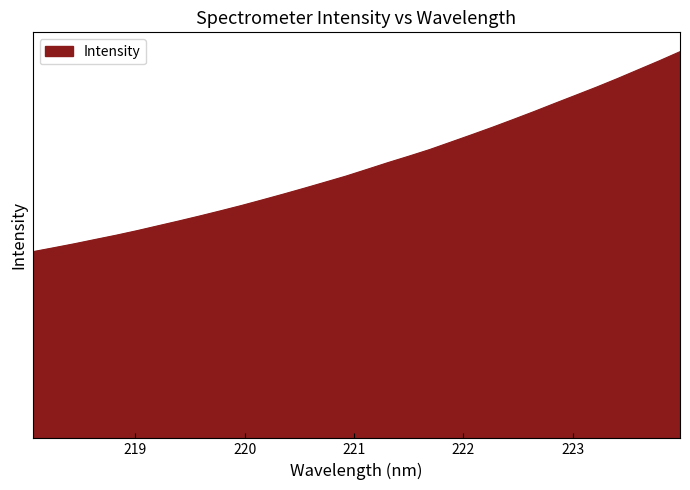

What is the minimum value shown in the chart?

3051.7